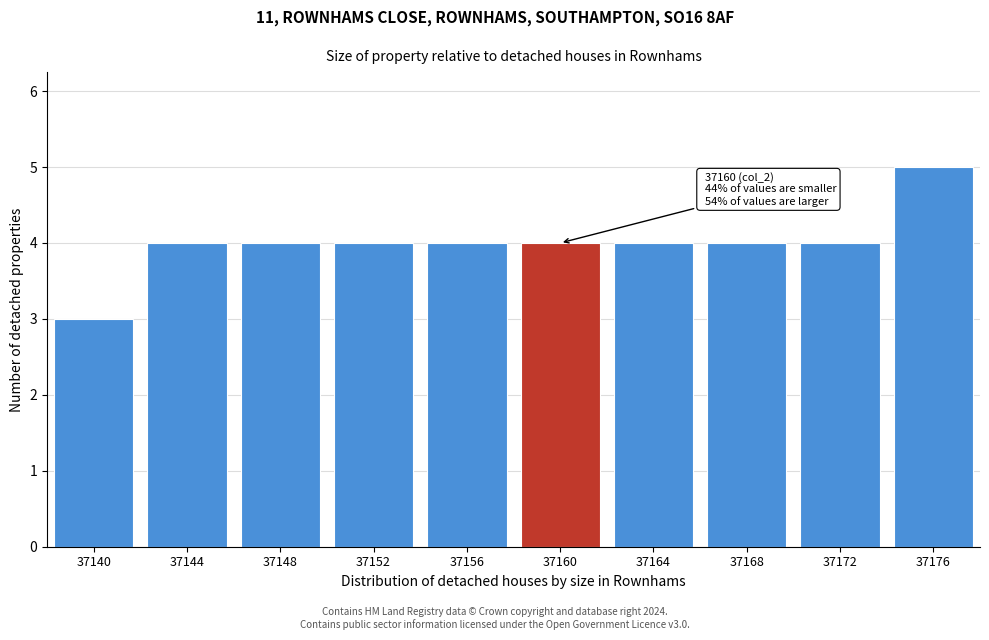

Reading right to left, what are all the values shown in this chart?

5	4	4	4	4	4	4	4	4	3